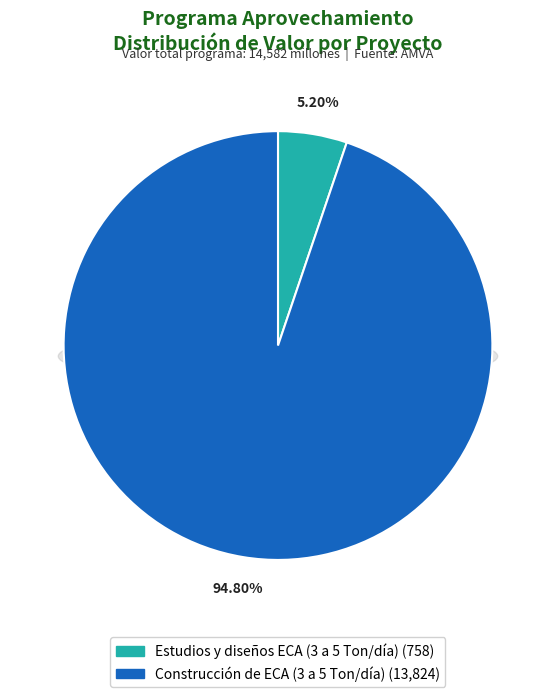

To the nearest percent, what is the difference between the largest and smallest slice percentages?

90%